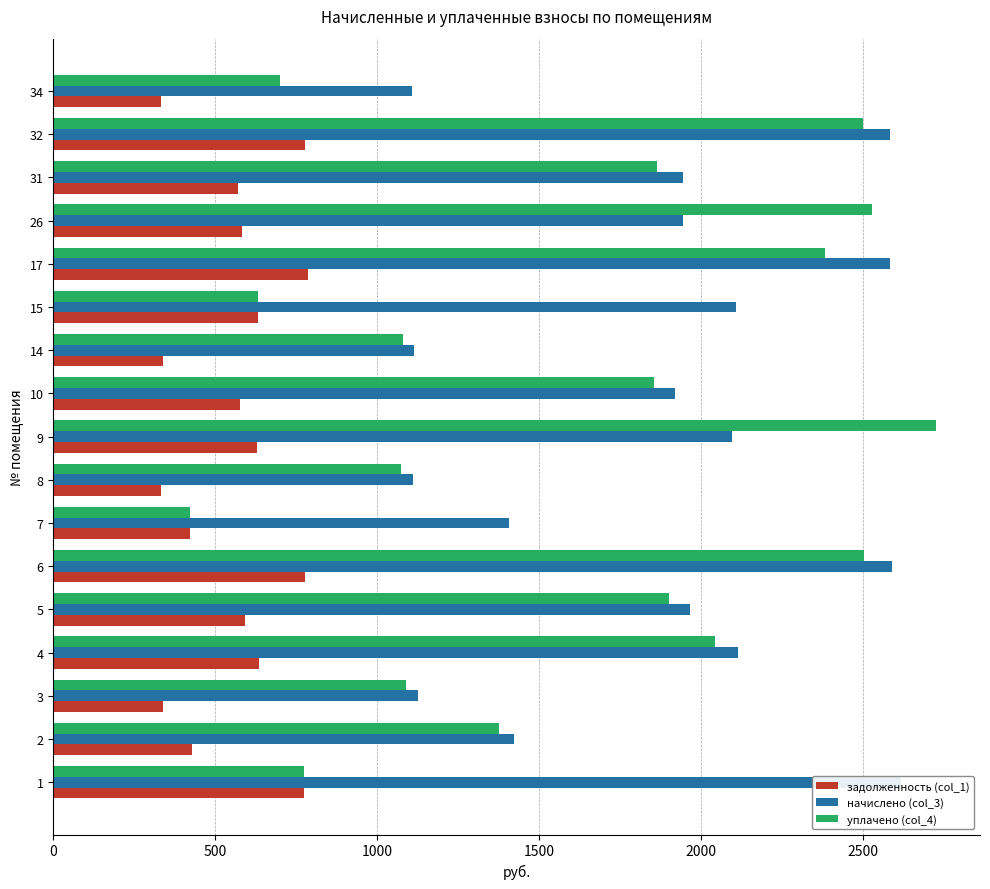

The уплачено (col_4) series shows 775.1 at 1. True or false?

True